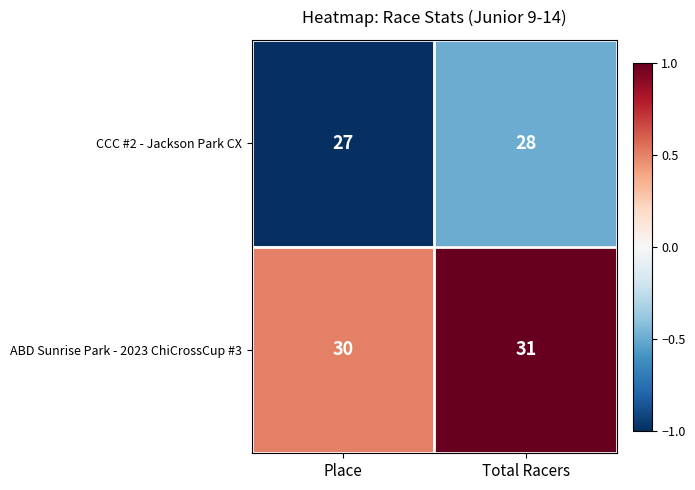

At which label does CCC #2 - Jackson Park CX reach its minimum?

Place